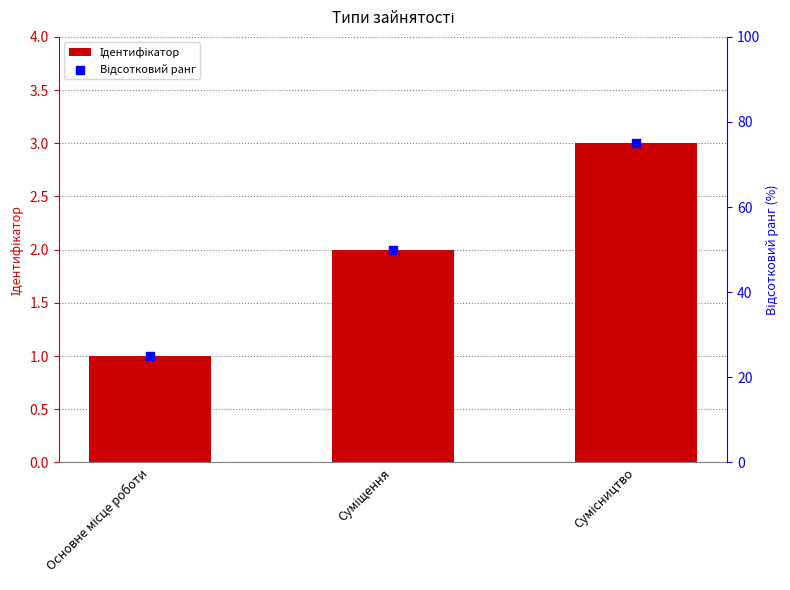

At which category is the sum across all series the highest?

Сумісництво